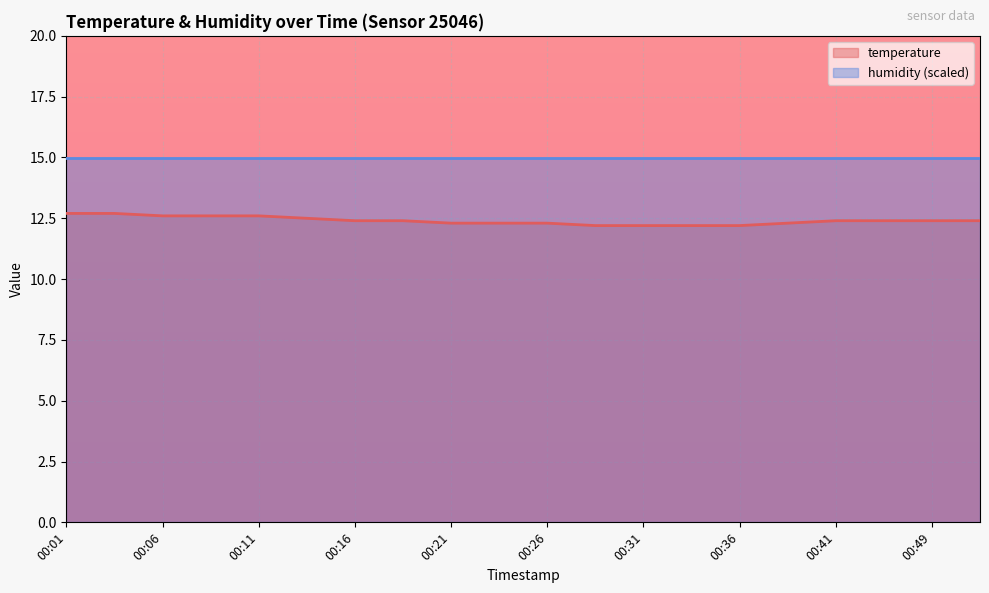

What is the sum of the values at 00:13 and 00:49?

24.9